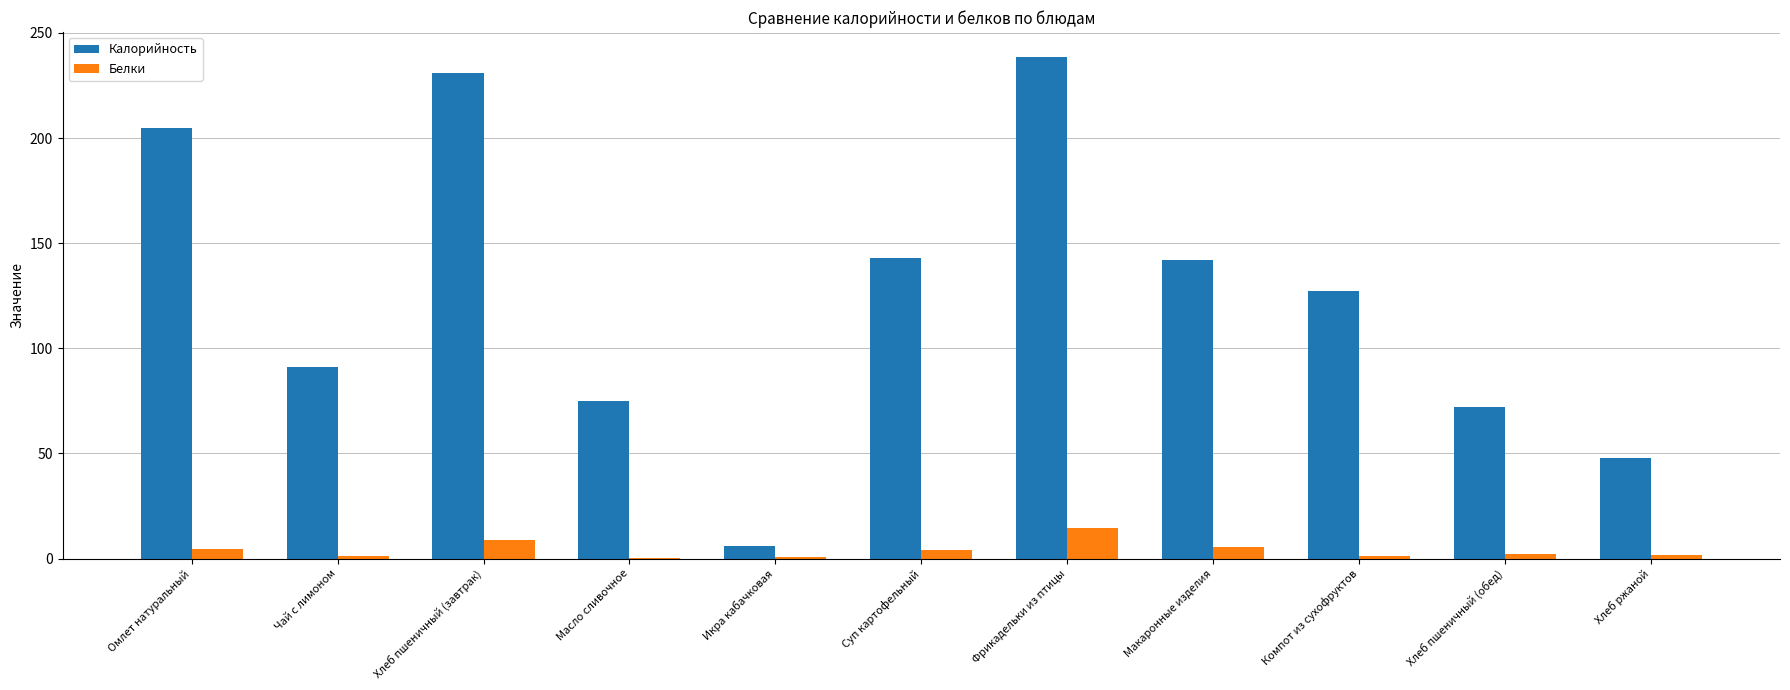

What is the average value of the Калорийность series?

125.3